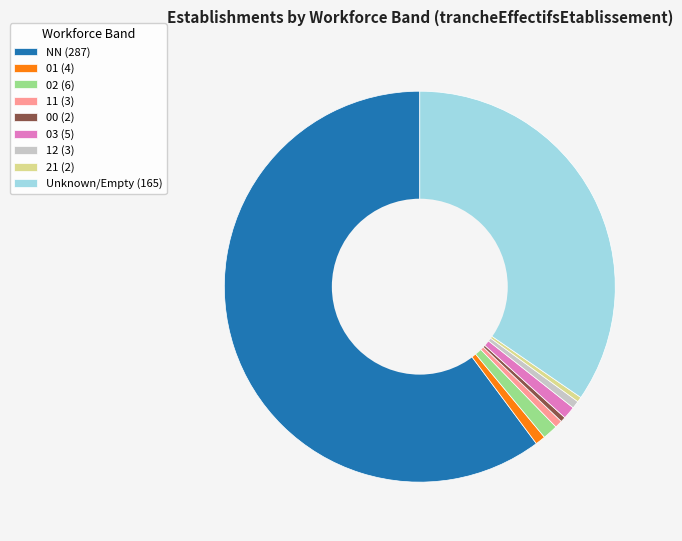

Is the sum of 11 (3) and 12 (3) greater than half?

No